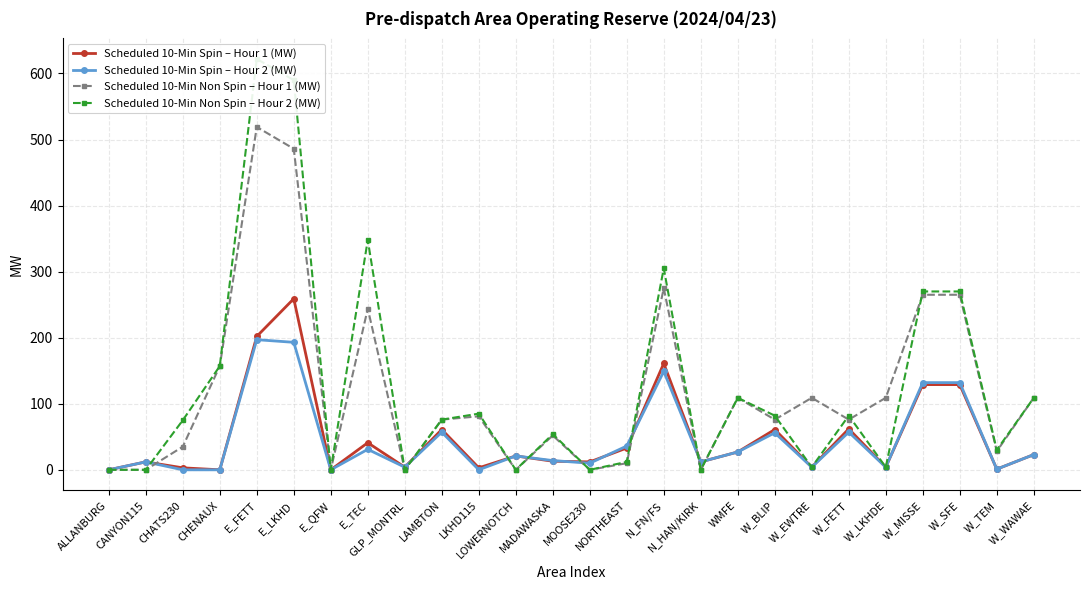

Is the value of Scheduled 10-Min Non Spin – Hour 2 (MW) at N_FN/FS greater than the value of Scheduled 10-Min Non Spin – Hour 1 (MW) at W_WAWAE?

Yes